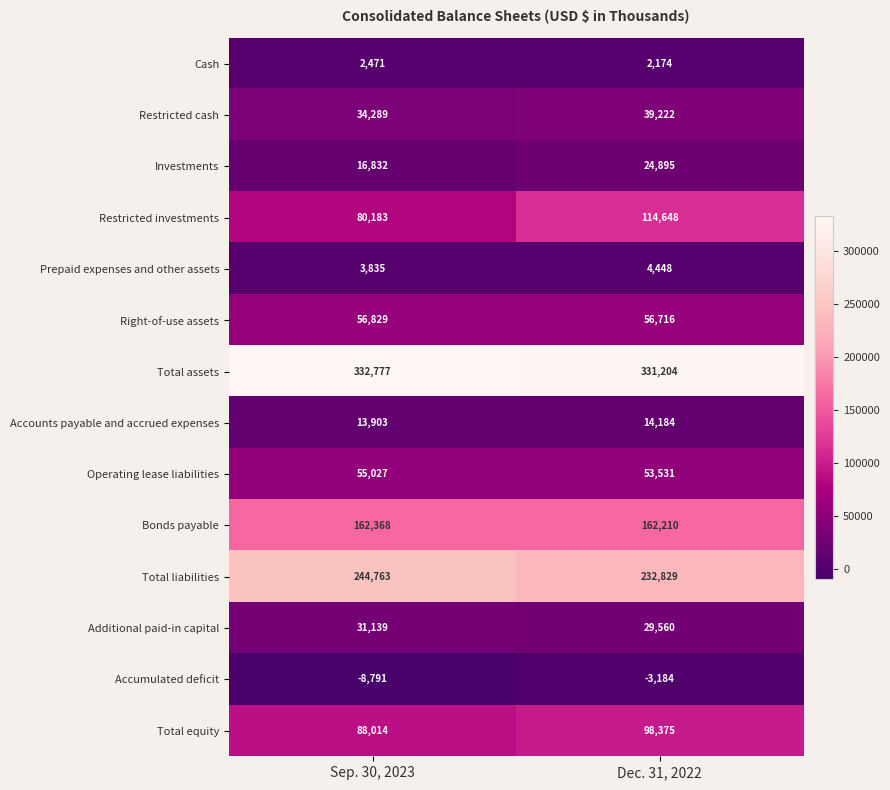

What is the sum of the Total assets values at Sep. 30, 2023 and Dec. 31, 2022?

663981